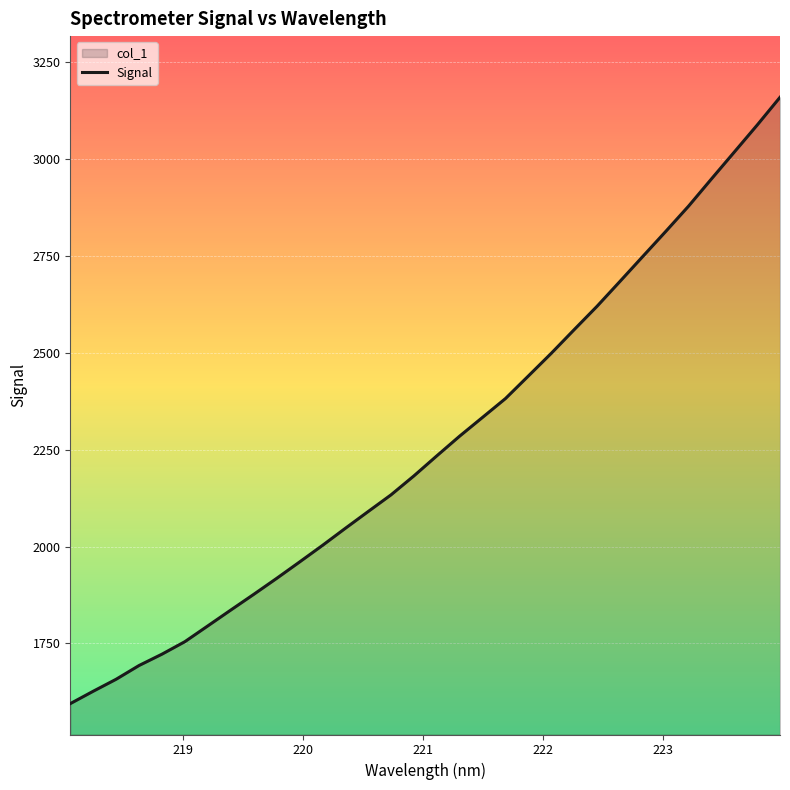

What is the difference between the maximum and minimum values?

1565.6